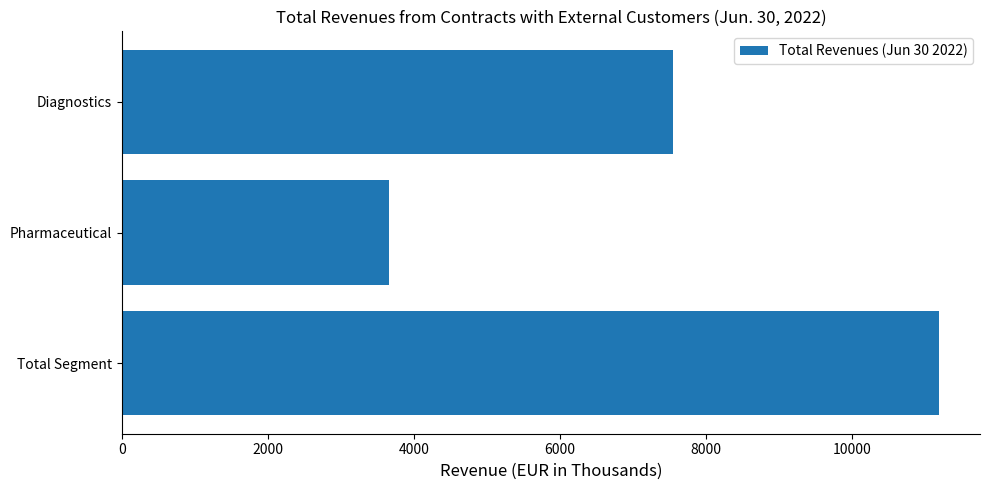

What is the difference between the maximum and minimum values?

7545